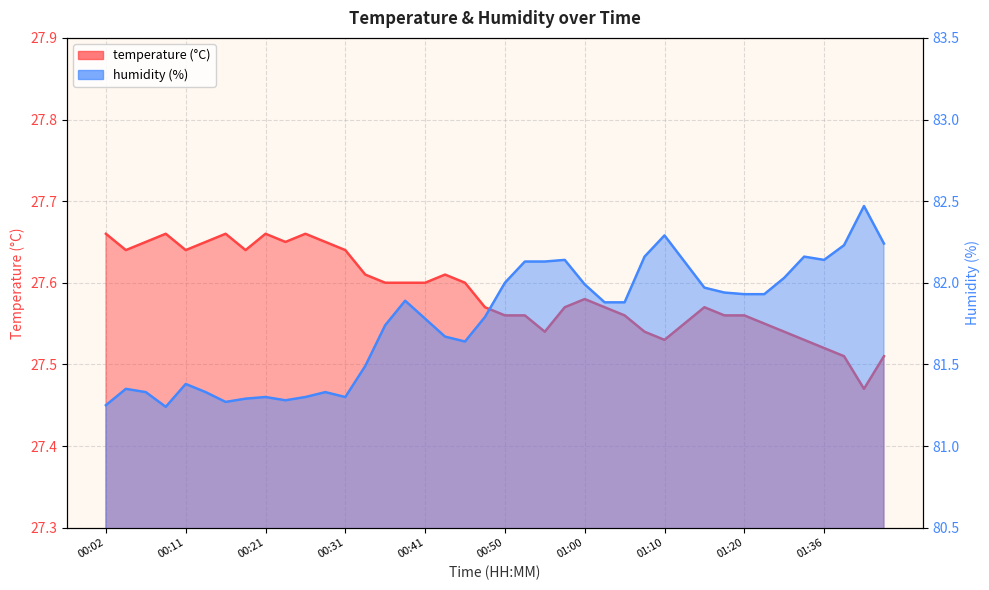

At which category is the sum across all series the highest?

01:41